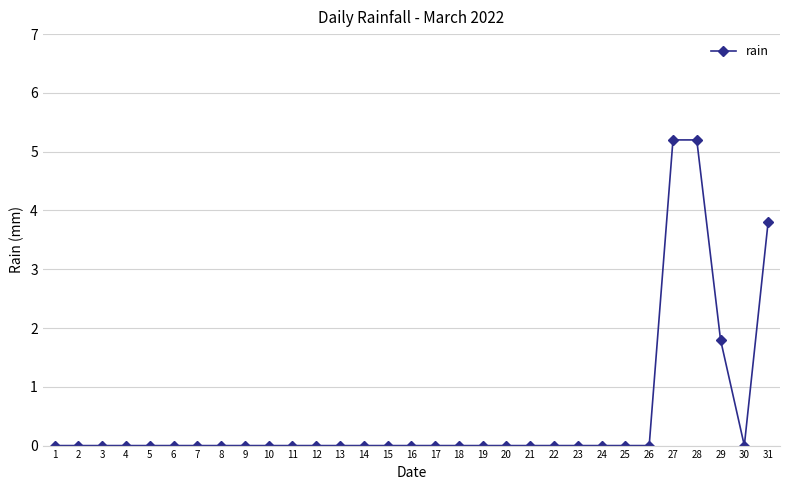

Where is the data nearest to the value 2?

29